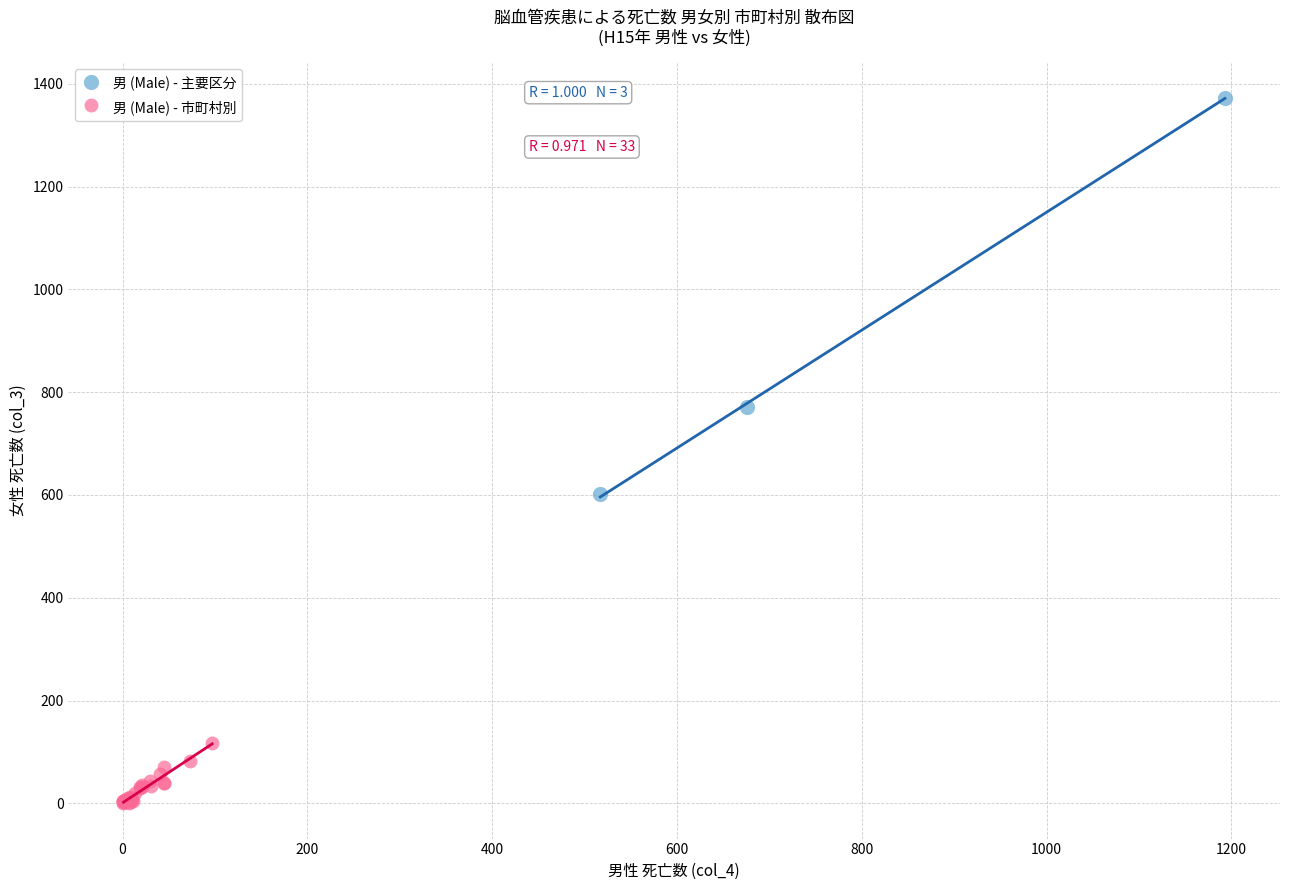

Which series contains the highest Y value?

男 (Male) - 主要区分